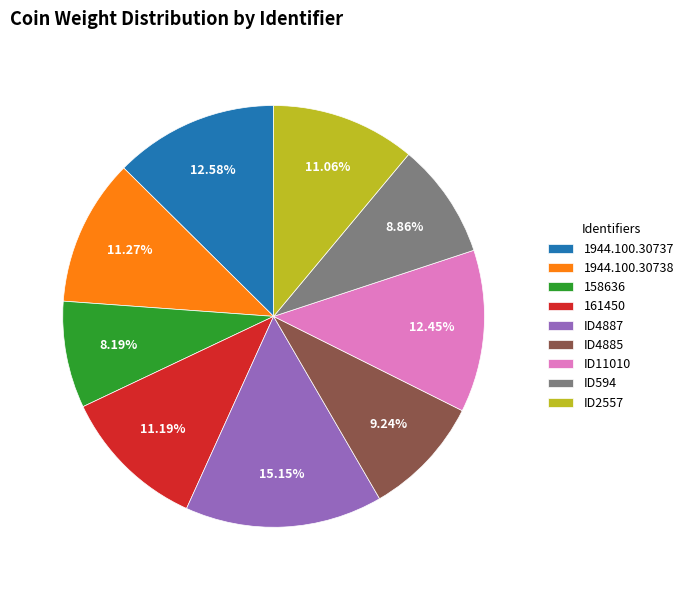

What portion of the pie excludes ID4887?

84.8%